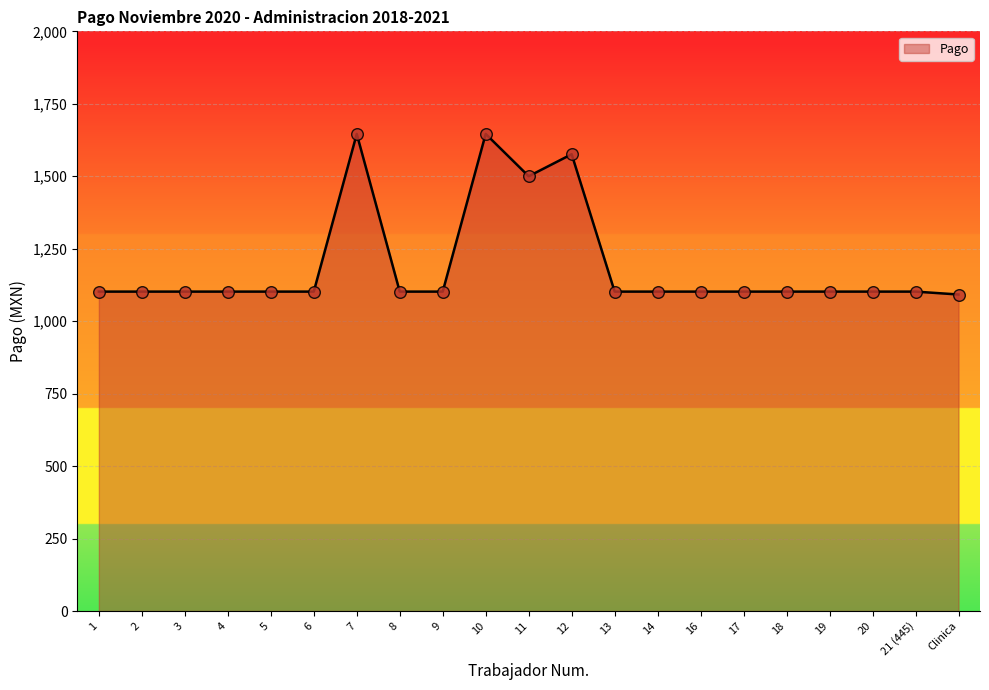

What is the ratio of the value at 18 to the value at 13?

1.0